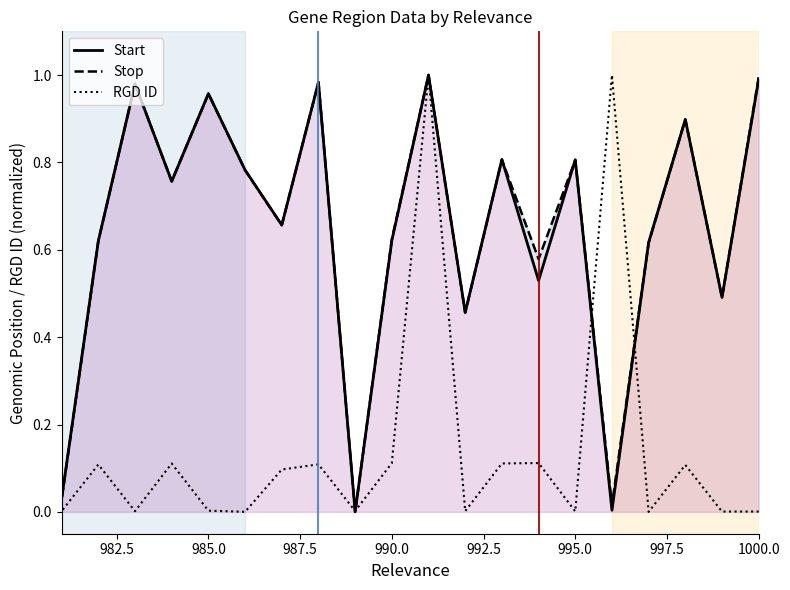

Which series ends up on top after the final intersection of Stop and Start?

Start